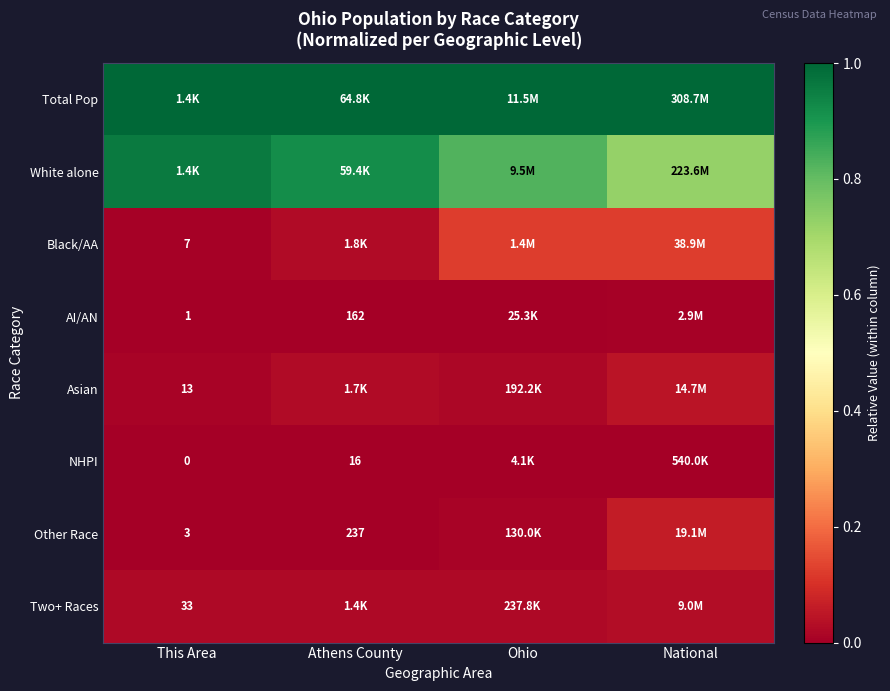

The AI/AN series shows 0.0 at Athens County. True or false?

False